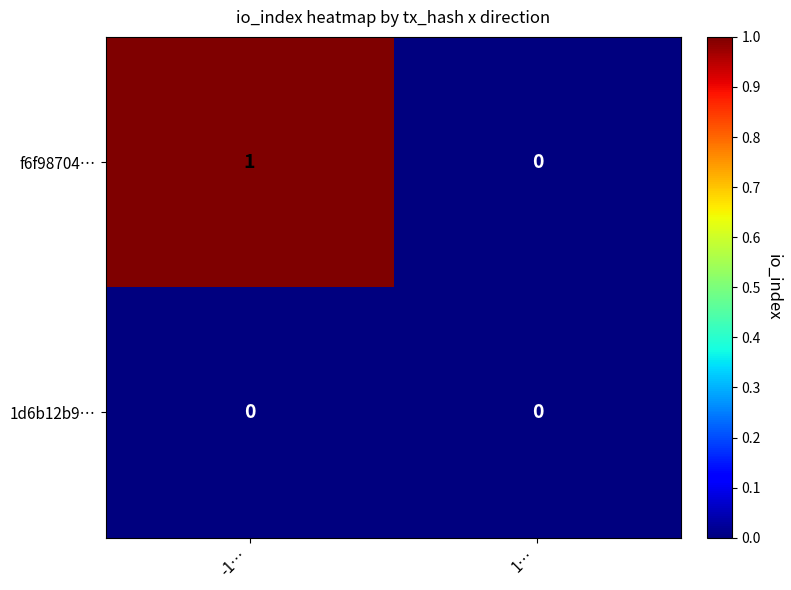

Rank the series by their maximum value, from lowest to highest.

1d6b12b9…, f6f98704…